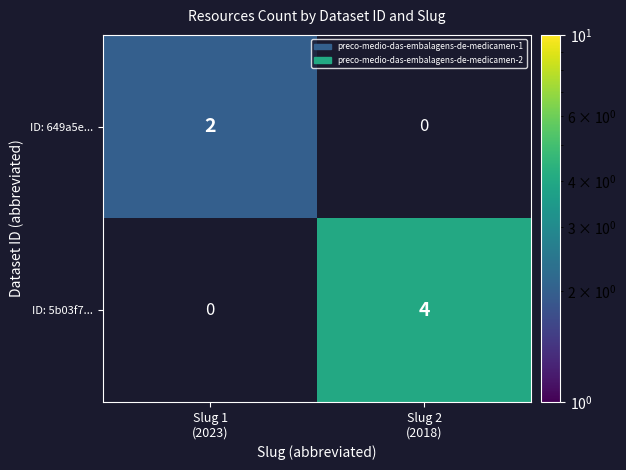

At which category does the chart reach its minimum across all series?

Slug 1
(2023)